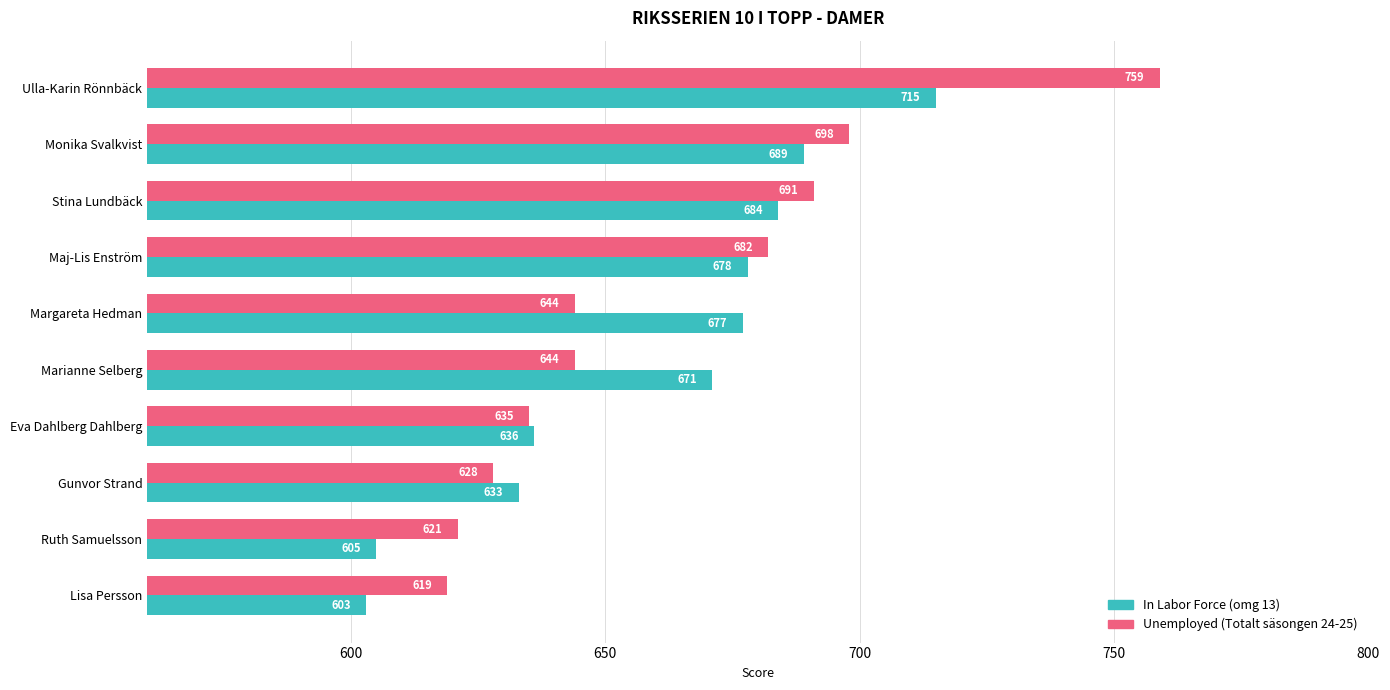

What is the total value across all series at Lisa Persson?

1222